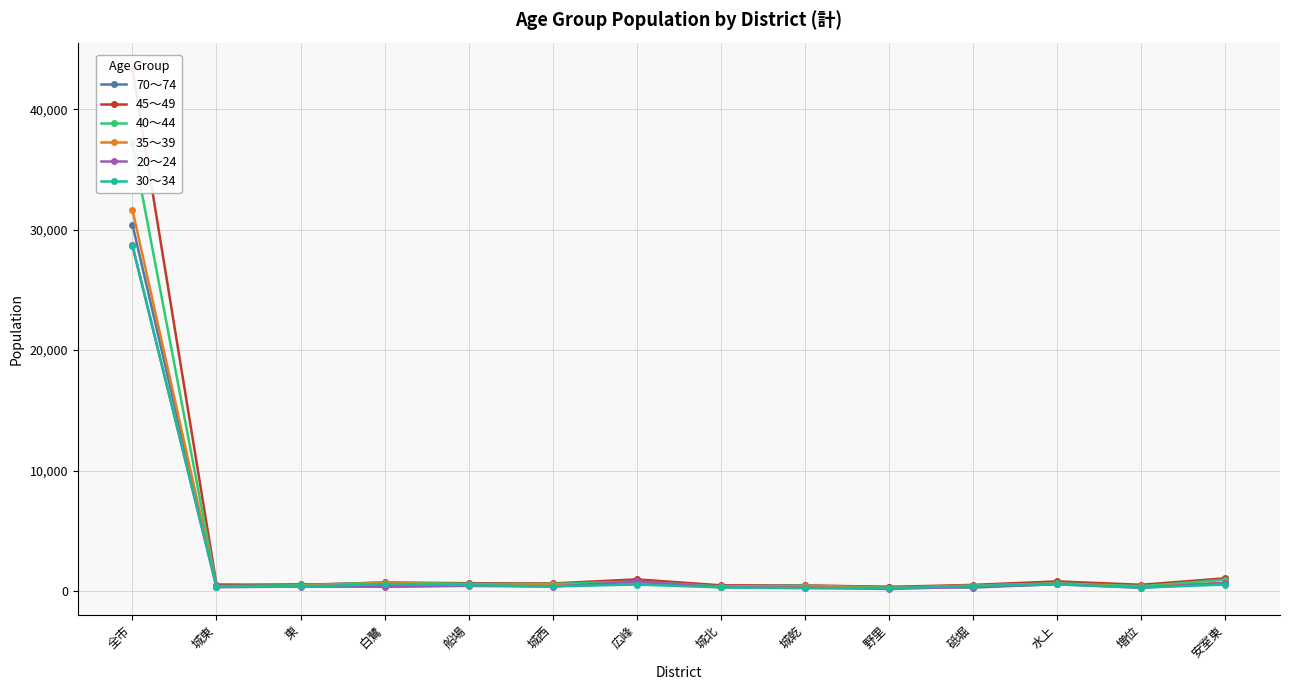

At how many categories does at least one series exceed 26522?

1